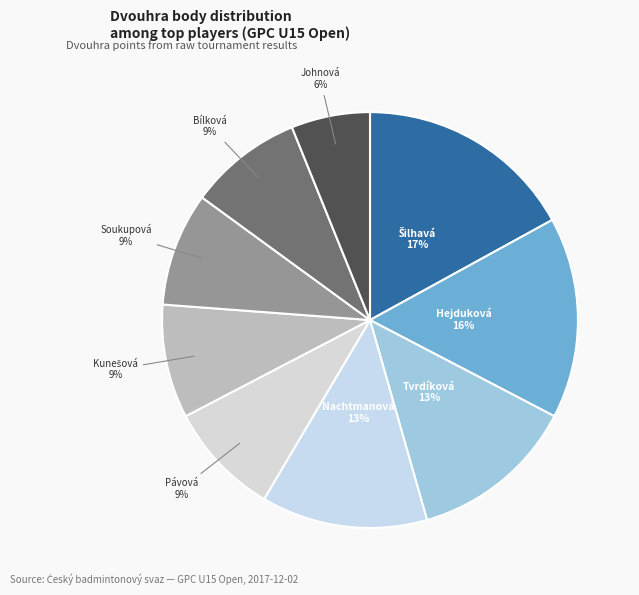

How many segments does this pie chart have?

9